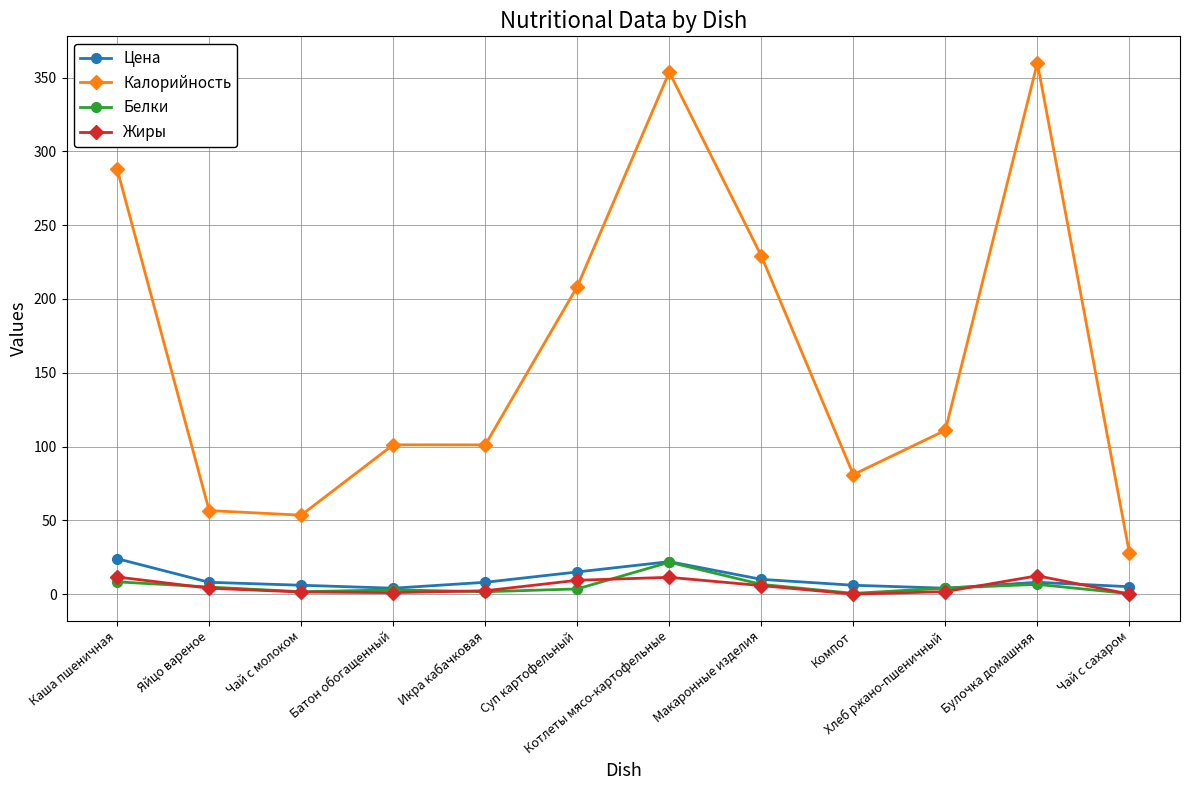

True or false: Жиры has more than 0 points higher than both neighbors.

True